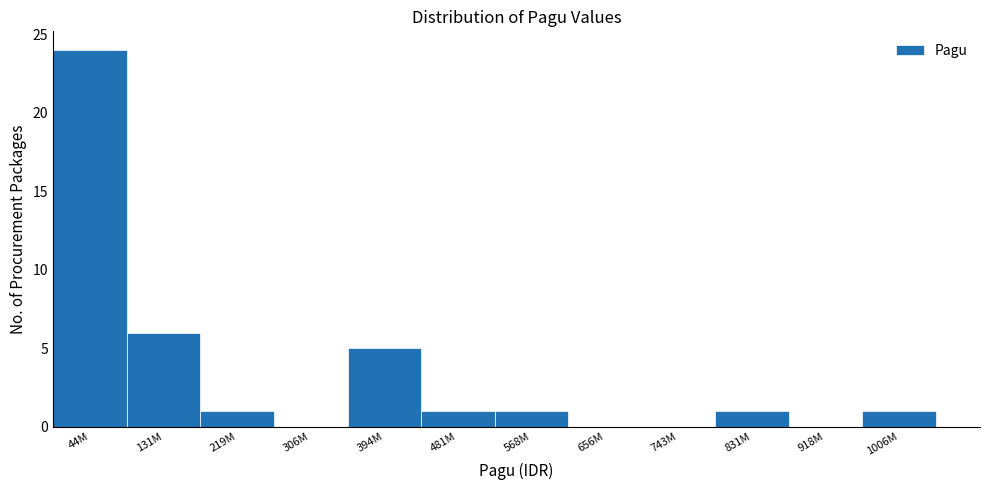

Reading right to left, extract all data points from this chart.

1006M=1	918M=0	831M=1	743M=0	656M=0	568M=1	481M=1	394M=5	306M=0	219M=1	131M=6	44M=24